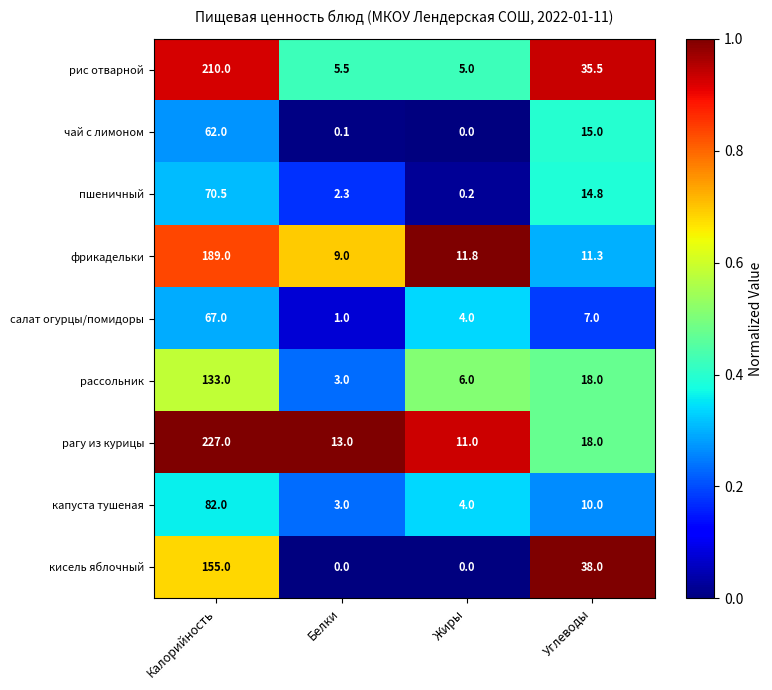

Count the кисель яблочный values in the range 0 to 155.

4